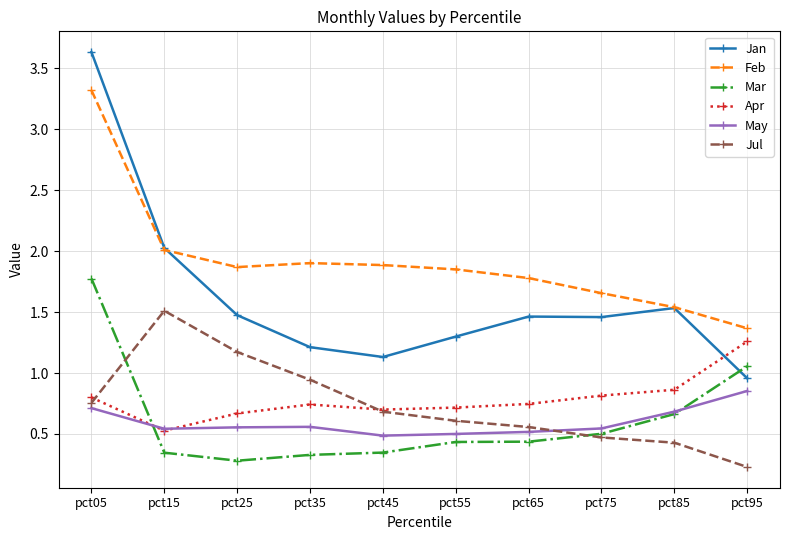

What is the difference between the Apr values at pct75 and pct65?

0.1